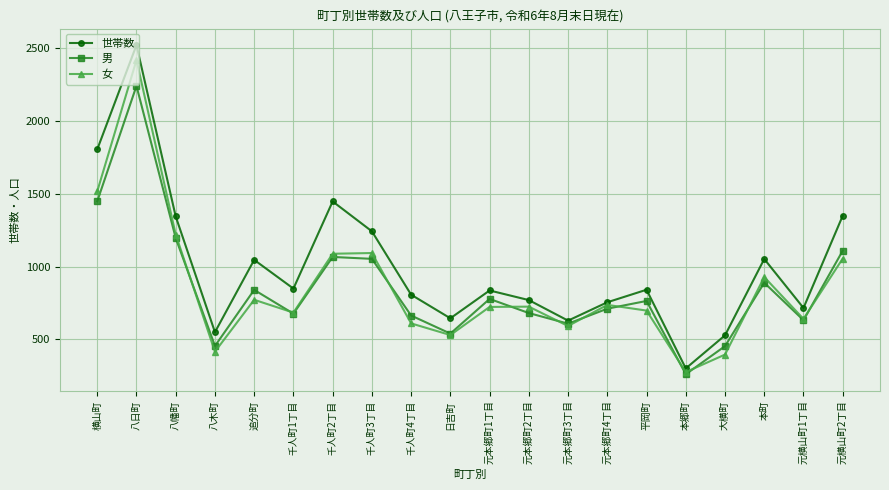

At which category does 女 reach its first local valley?

八木町